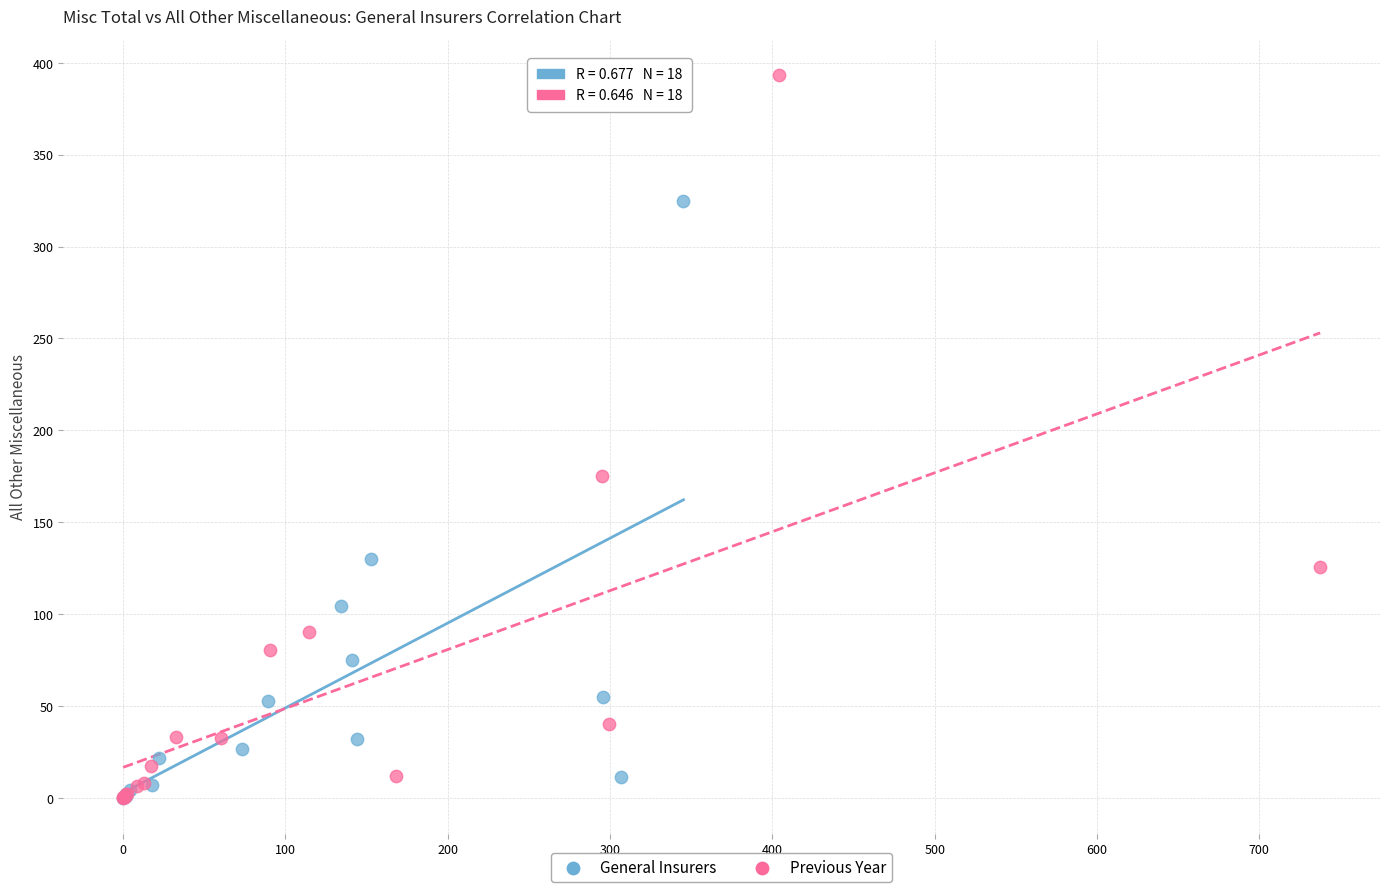

Which series has the largest Y range (max minus min)?

Previous Year